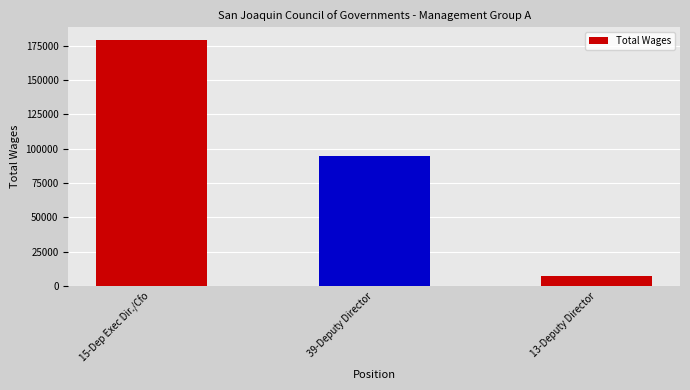

Reading right to left, extract all data points from this chart.

7007	94880	179434